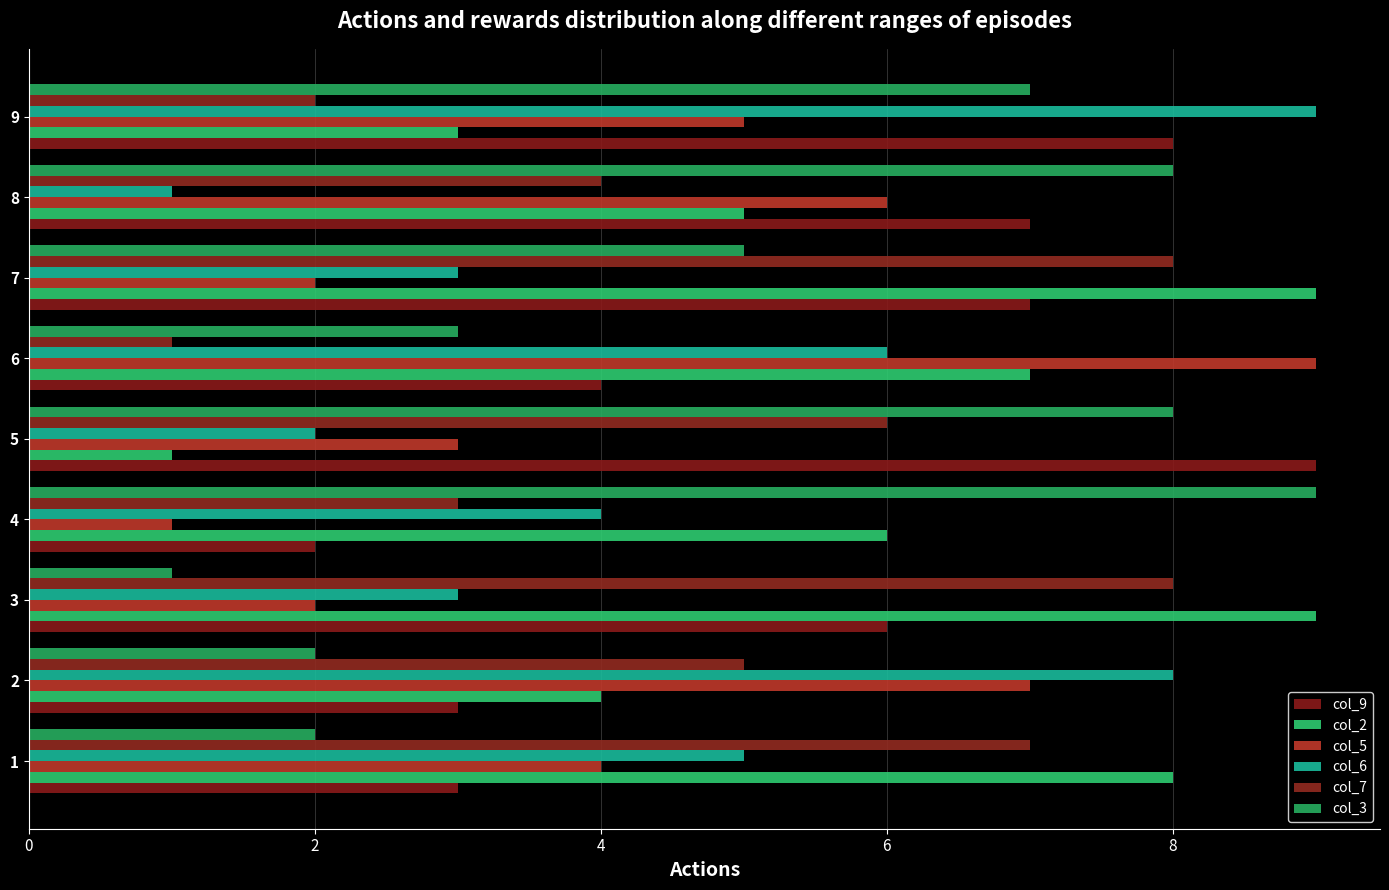

How many distinct data groups are displayed?

6